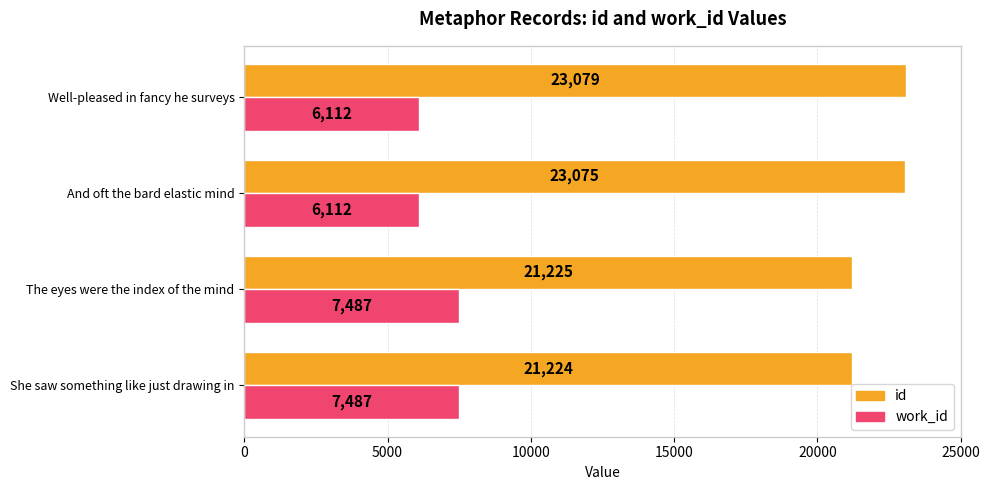

Which series has the largest range (max minus min)?

id